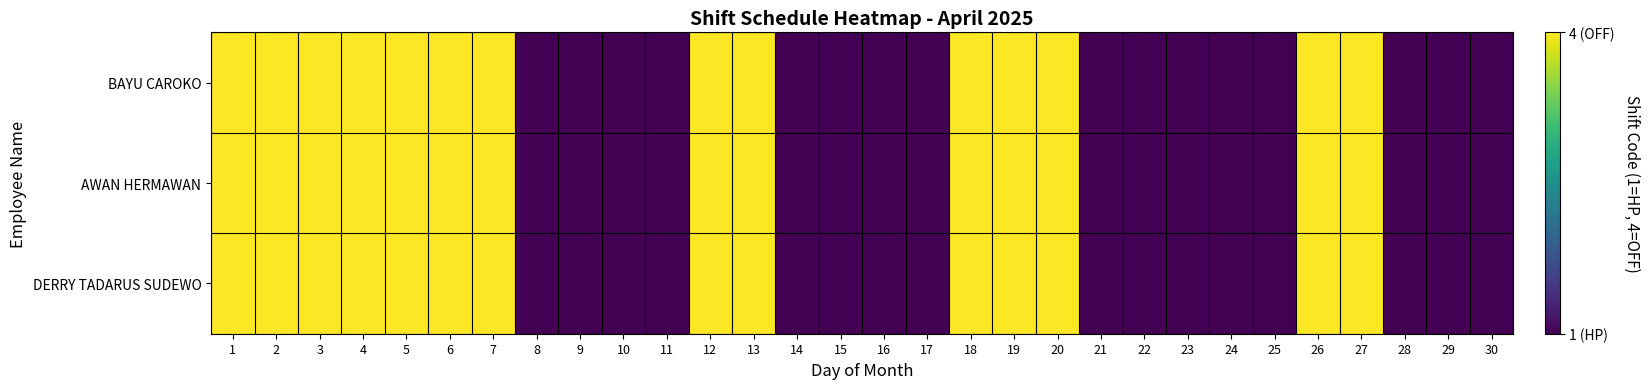

Which series has the widest spread of values?

BAYU CAROKO